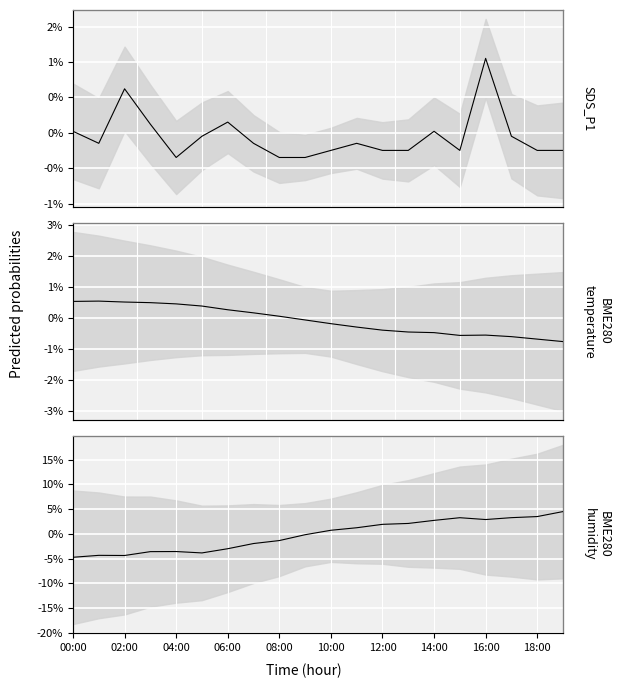

List the labels in order of SDS_P1 value, smallest first.

04:00, 08:00, 09:00, 10:00, 12:00, 13:00, 15:00, 18:00, 19:00, 01:00, 07:00, 11:00, 05:00, 17:00, 00:00, 14:00, 03:00, 06:00, 02:00, 16:00